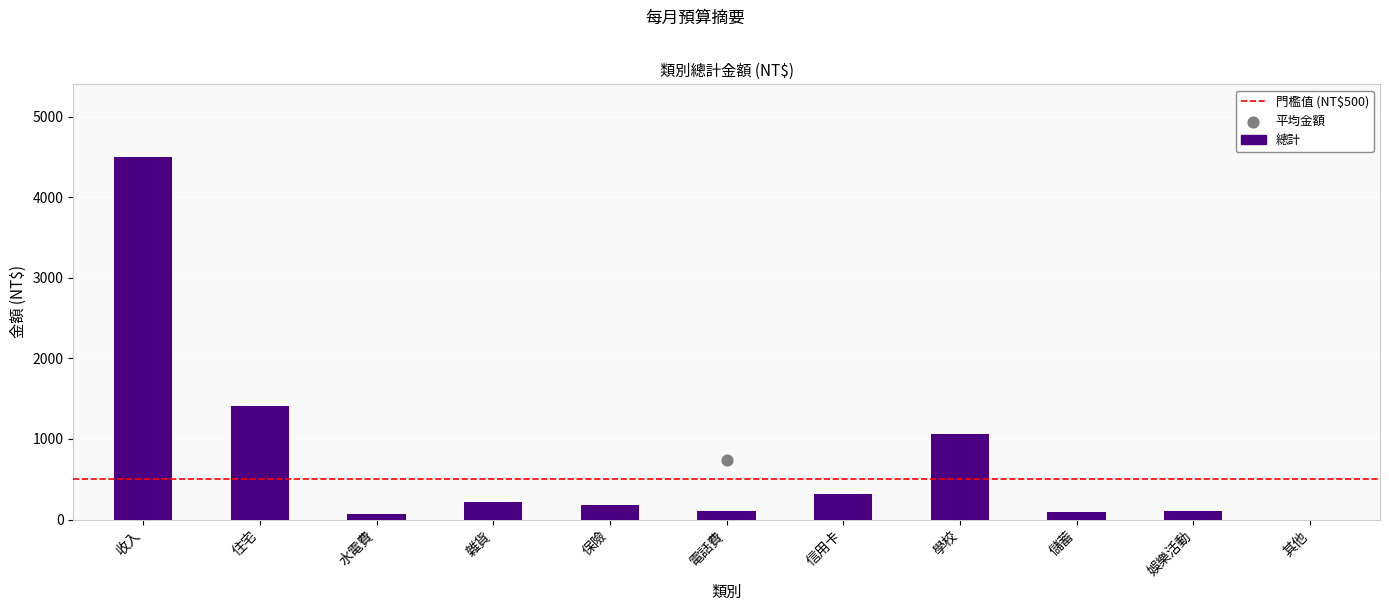

Between 電話費 and 住宅, which is larger?

住宅